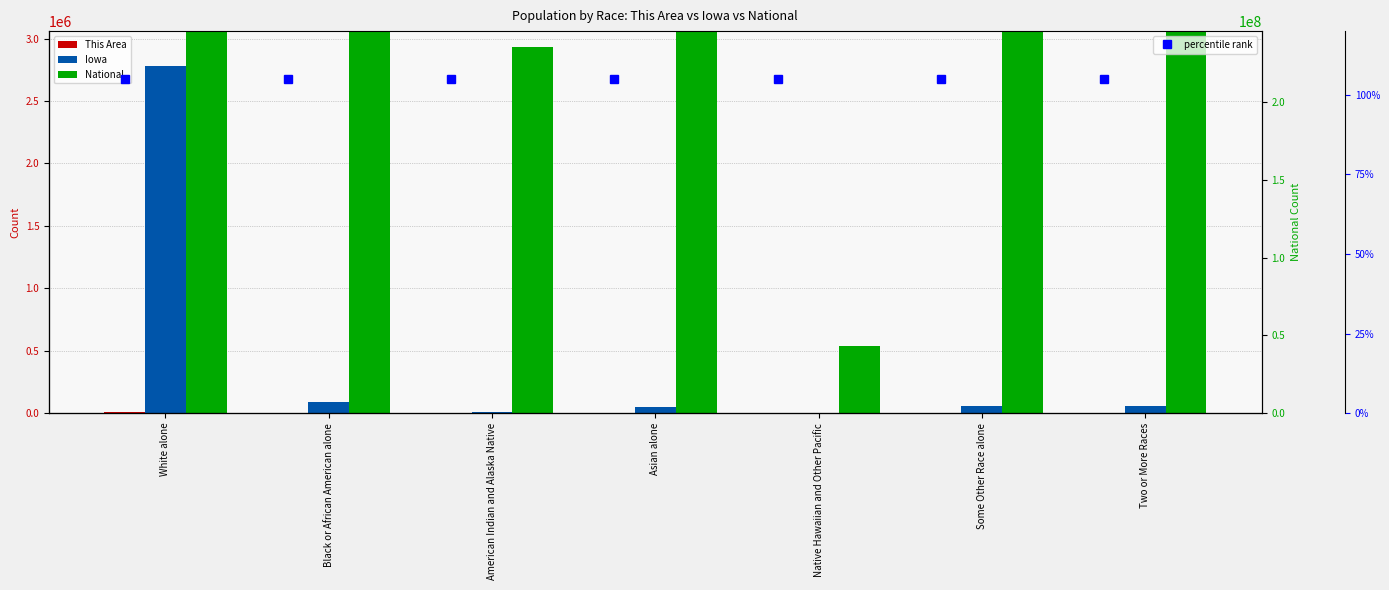

What is the minimum value for This Area?

1